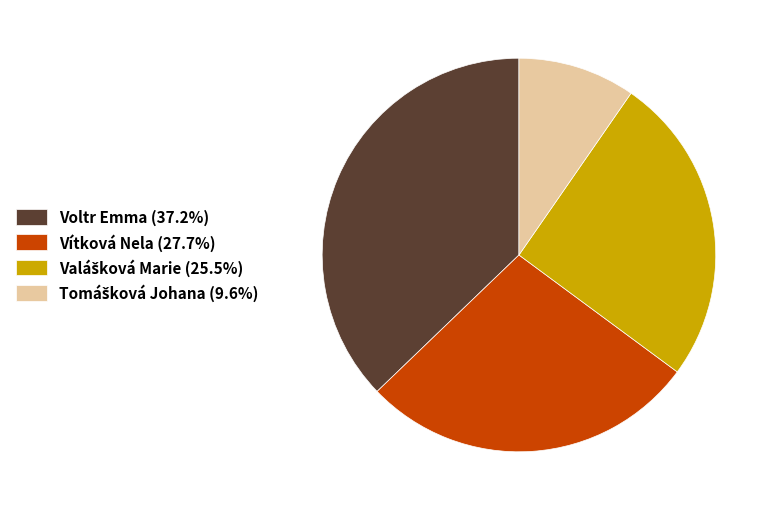

Is there a majority slice in this chart?

No